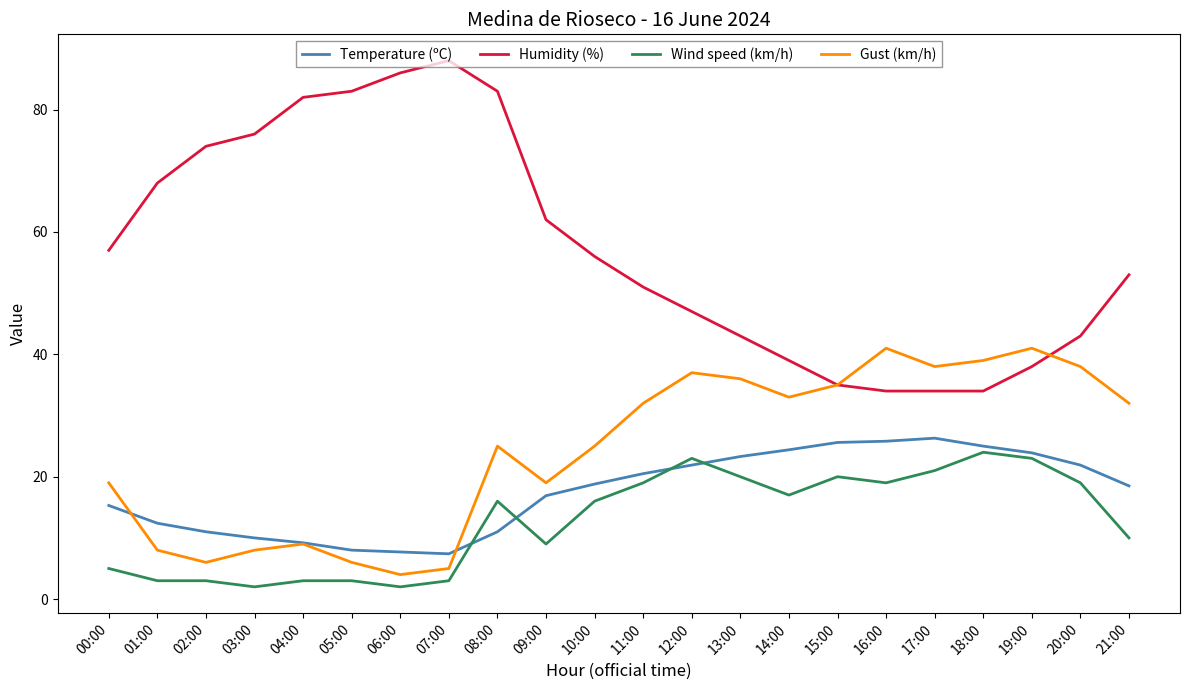

What is the maximum value for Gust (km/h)?

41.0